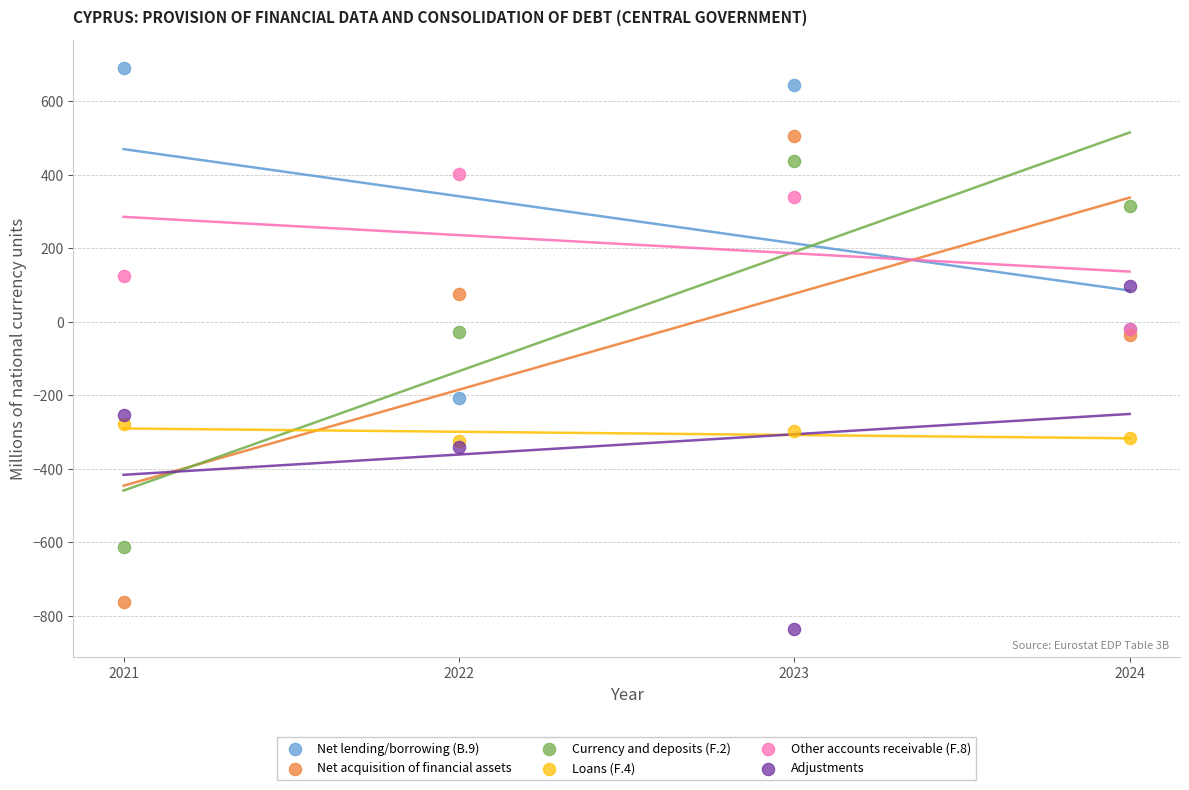

In the Adjustments series, what Y value is closest to -369?

-341.8